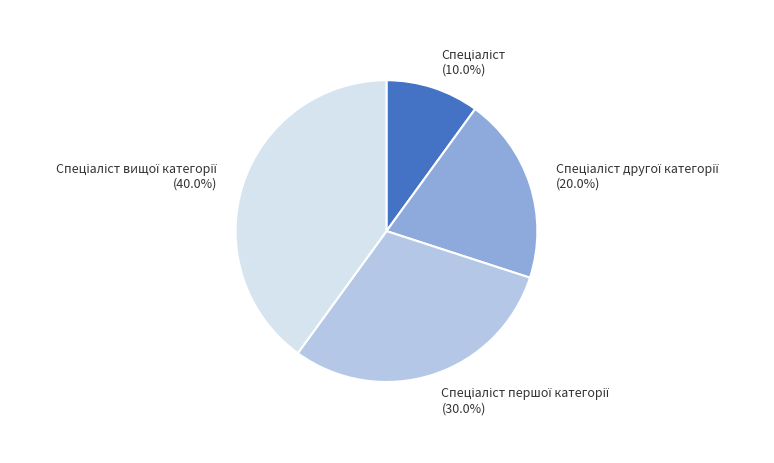

Does any single category account for the majority?

No